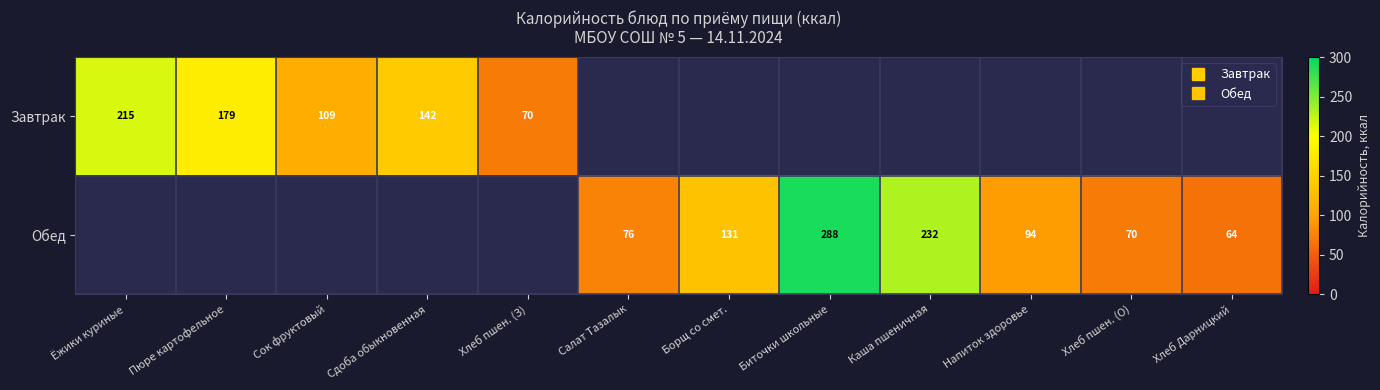

At how many categories does at least one series exceed 206?

3